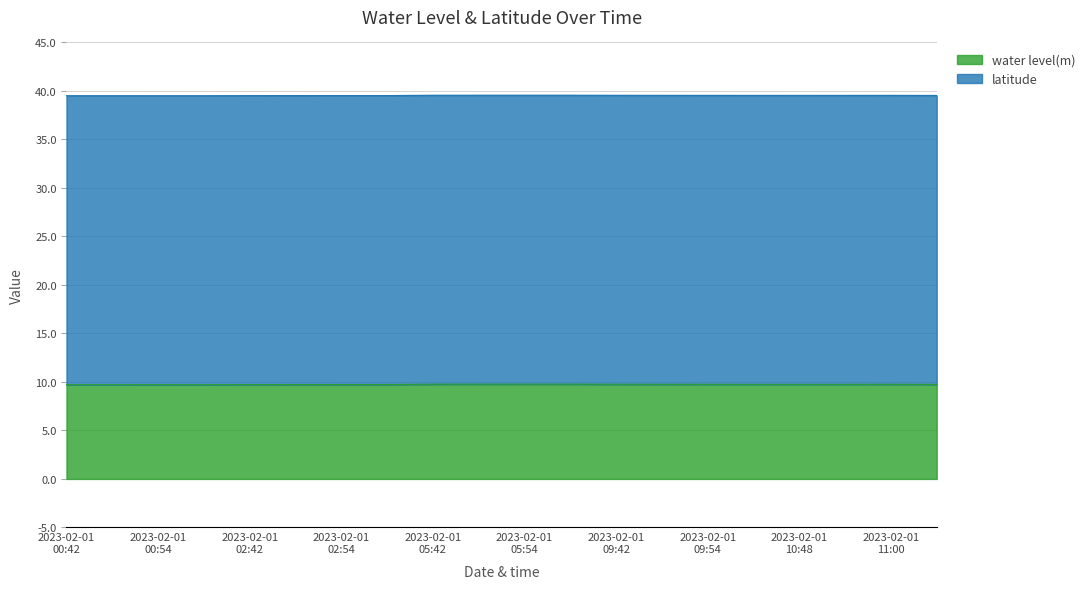

What is the average value?

9.7